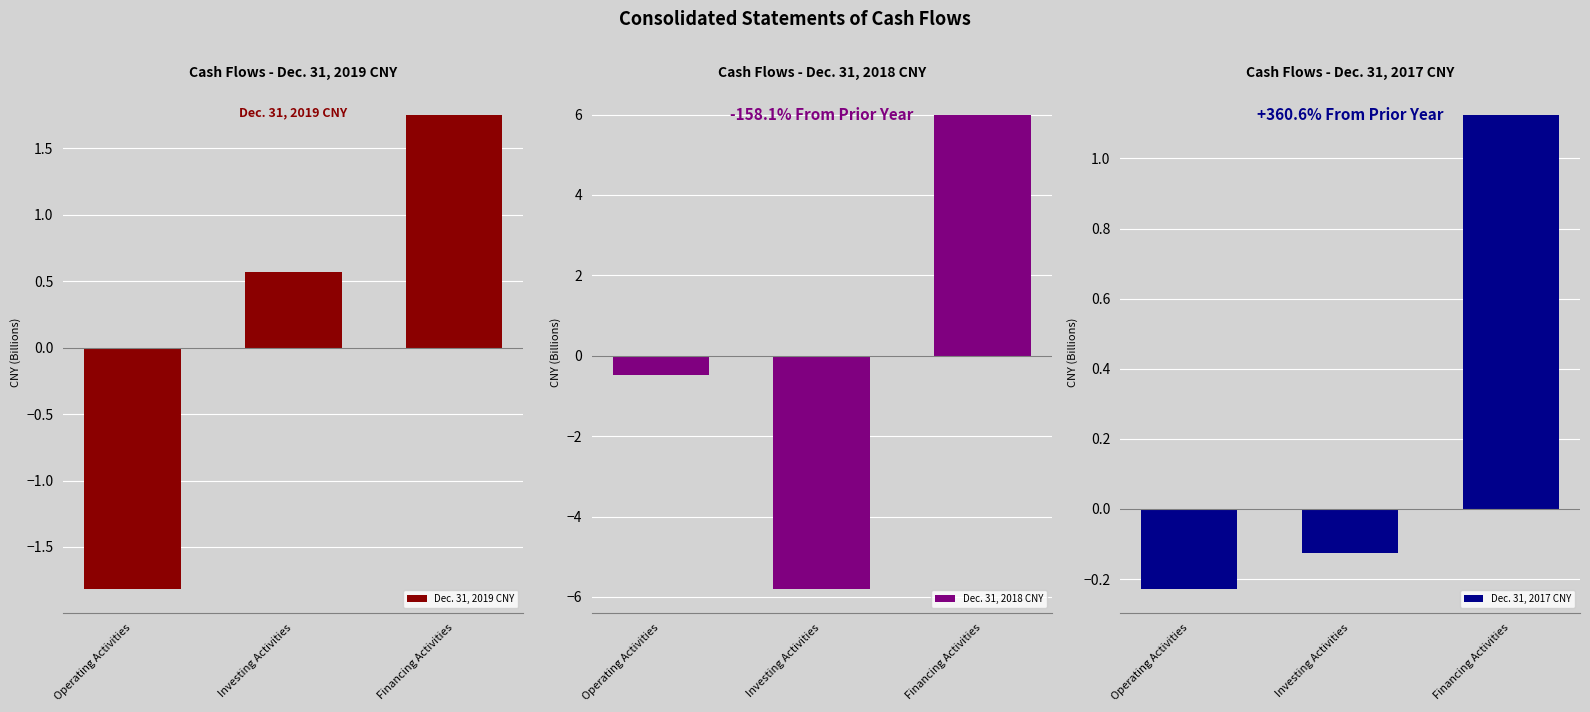

Which series changed the most between Operating Activities and Investing Activities?

Dec. 31, 2018 CNY